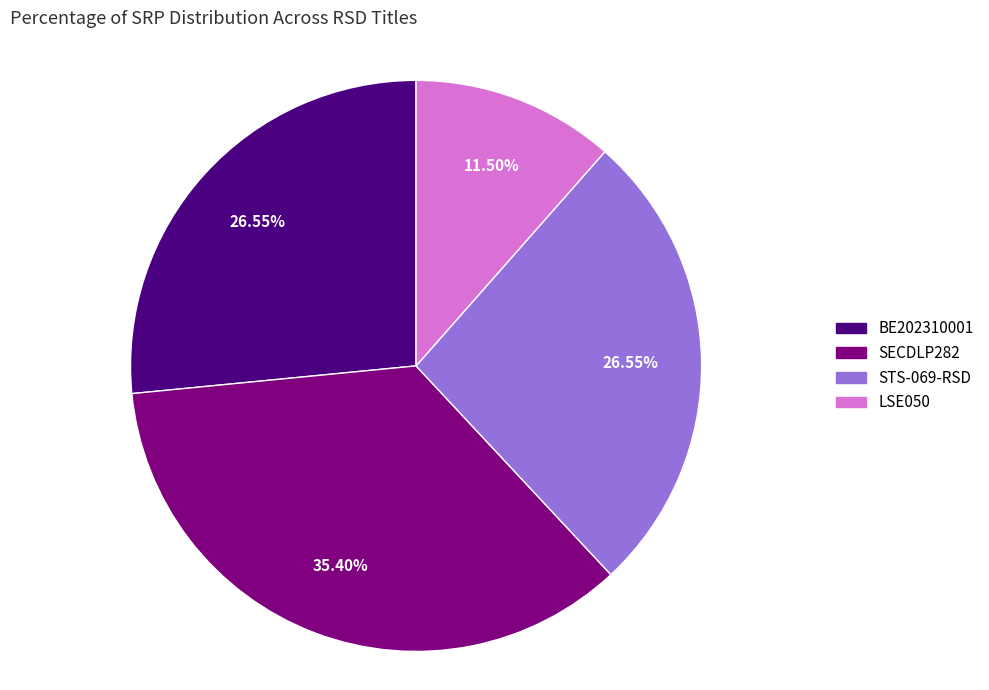

Approximately how many times larger is the value at STS-069-RSD compared to LSE050?

2.3